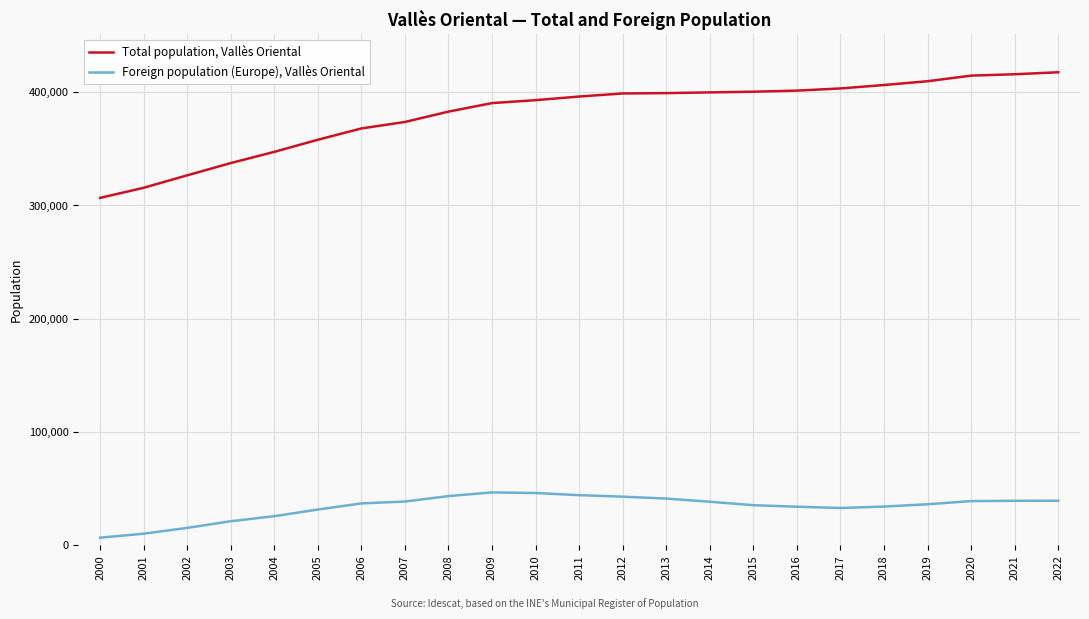

List the series in order of their overall mean, lowest first.

Foreign population (Europe), Vallès Oriental, Total population, Vallès Oriental